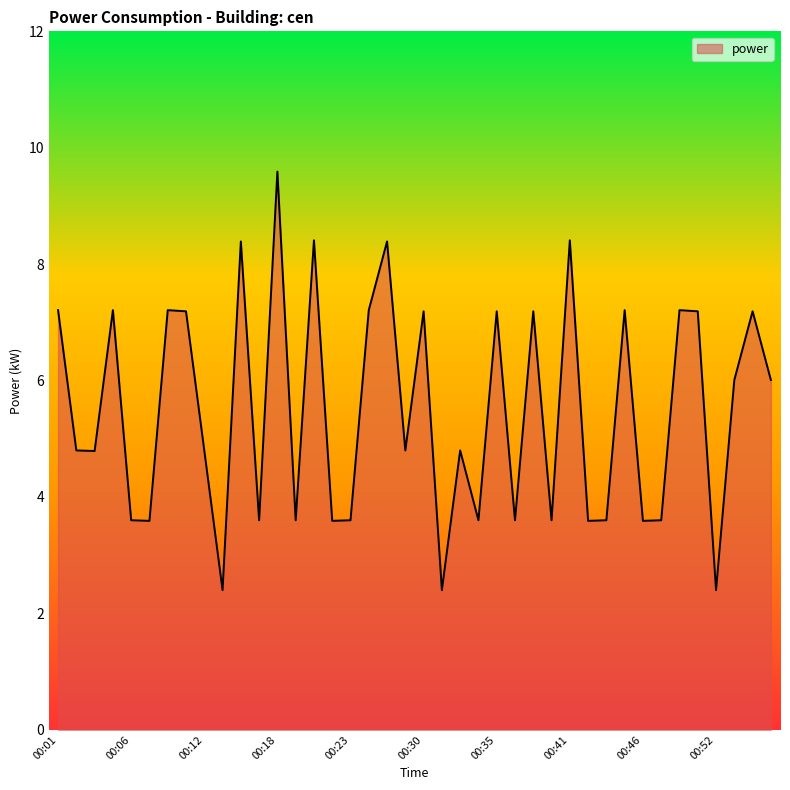

What is the greatest value displayed?

9.6